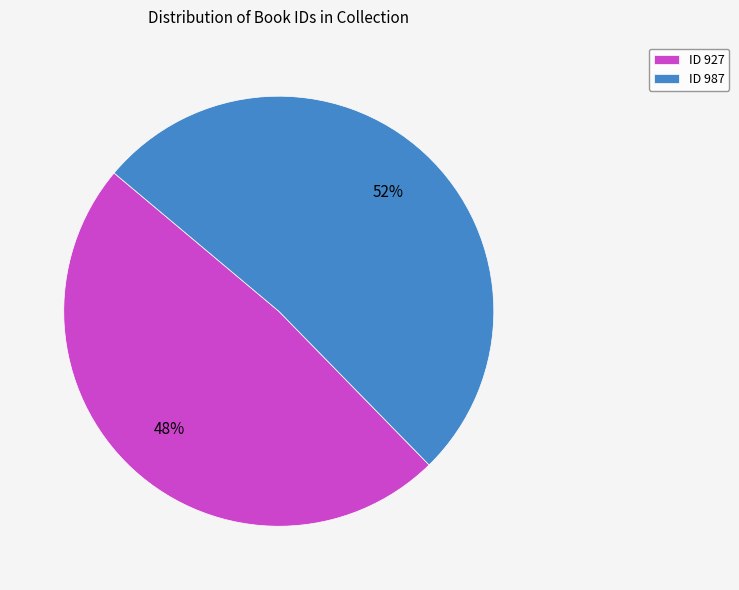

True or false: ID 927 accounts for 42% of the total.

False